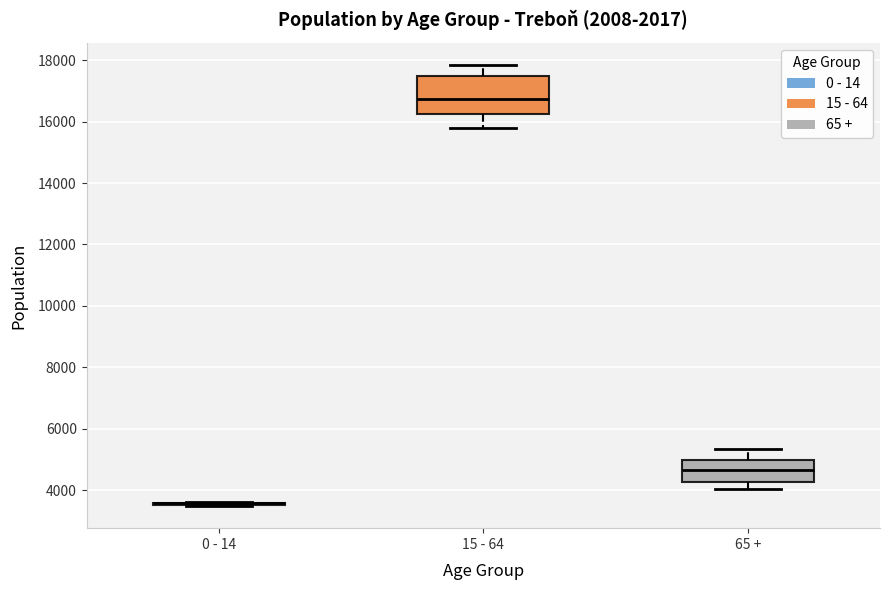

Comparing the boxes themselves (not the whiskers), which one is the tallest?

15 - 64